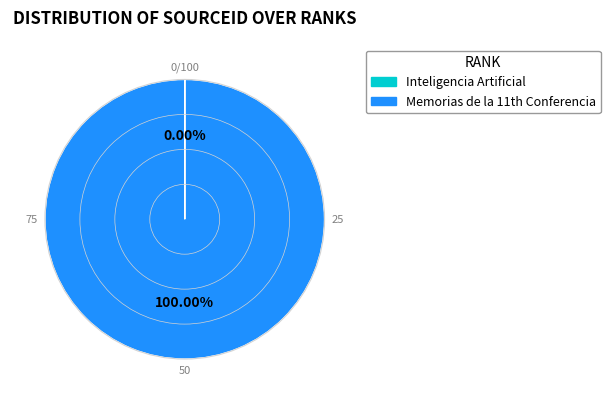

Which slice is the largest?

Memorias de la 11th Conferencia